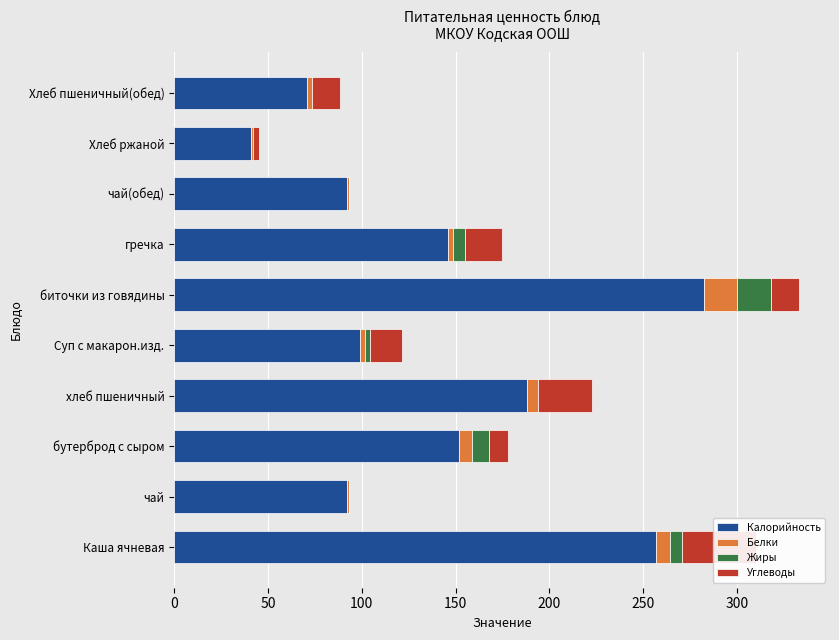

Which series has the largest total across all categories?

Калорийность